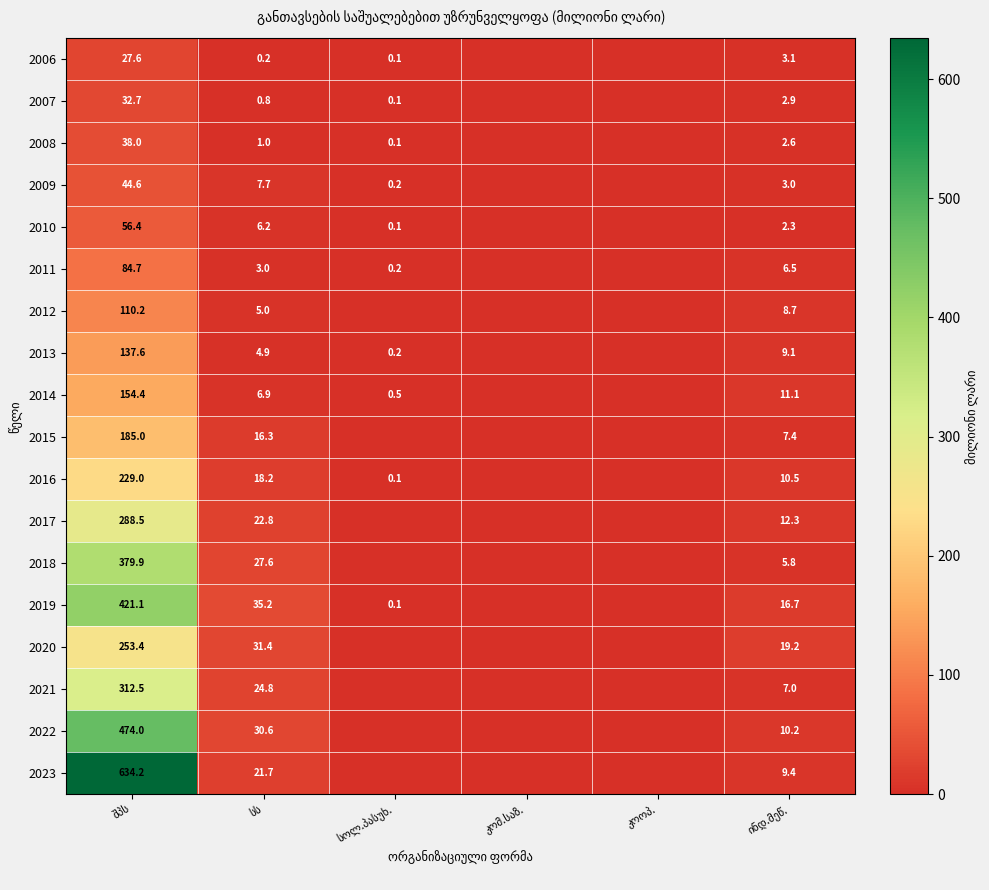

Which series changed the most between სოლ.პასუხ. and ინდ.მეწ.?

2020